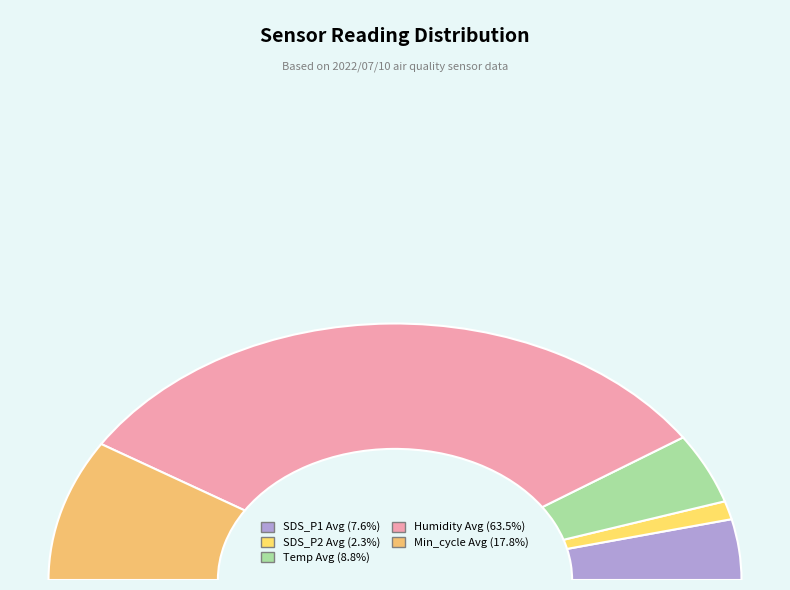

How many segments does this pie chart have?

5